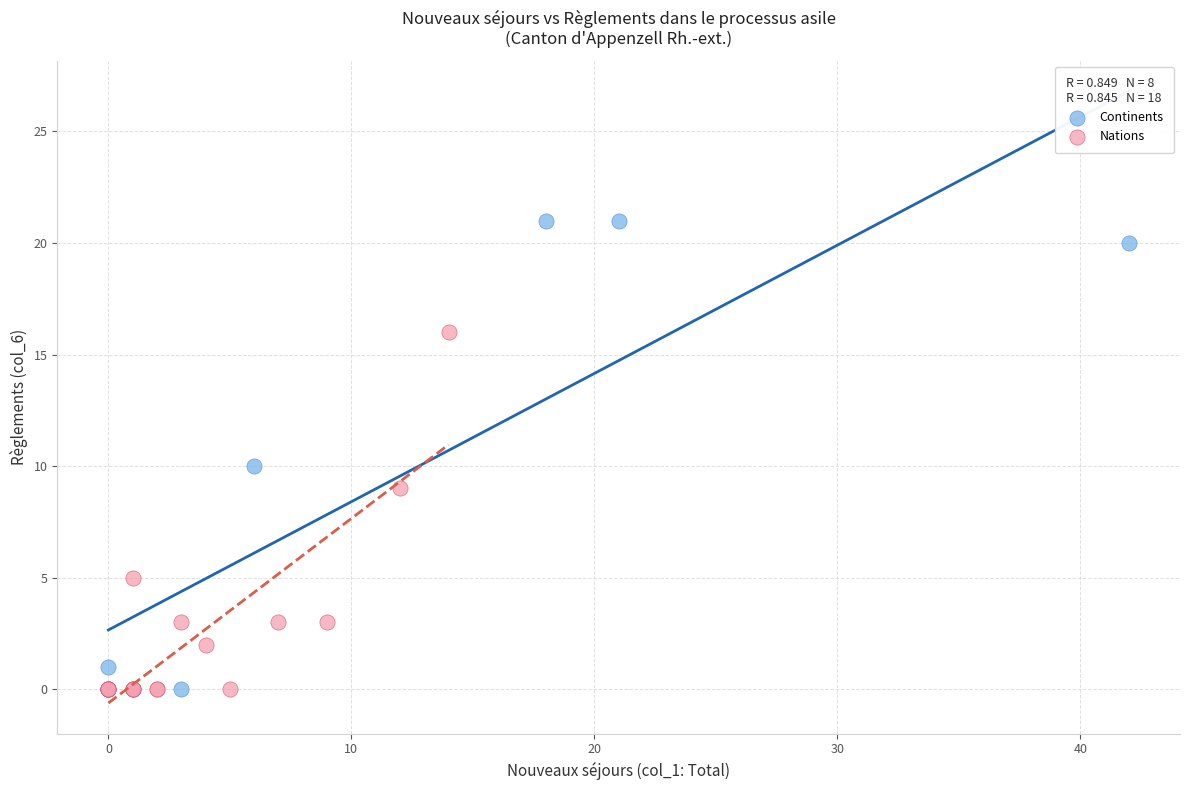

Which series contains the highest Y value?

Continents